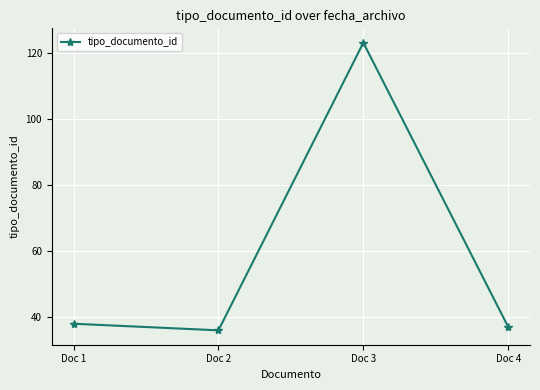

List the labels in order of value, largest first.

Doc 3, Doc 1, Doc 4, Doc 2